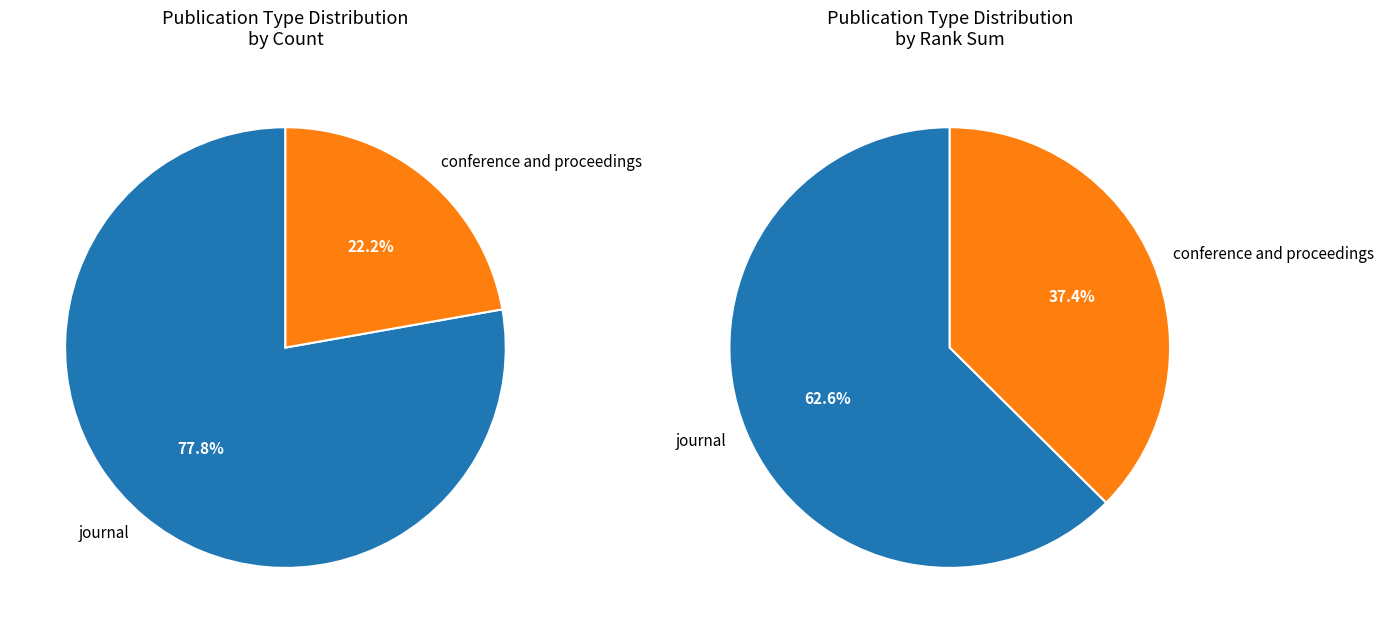

To the nearest percent, what is the difference between the conference and proceedings and journal slice percentages?

56%